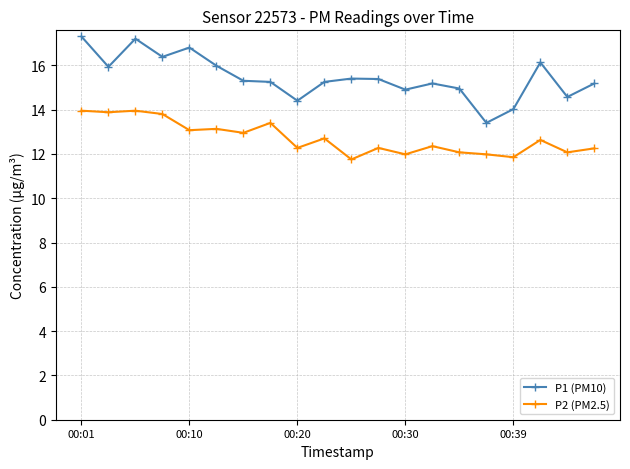

True or false: P1 (PM10) and P2 (PM2.5) intersect in this chart.

False